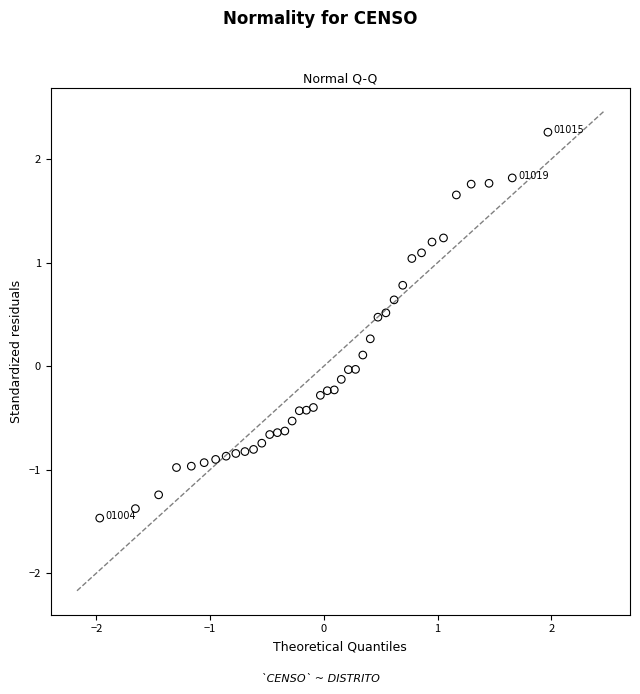

What is the range of Y values (max minus min)?

3.7